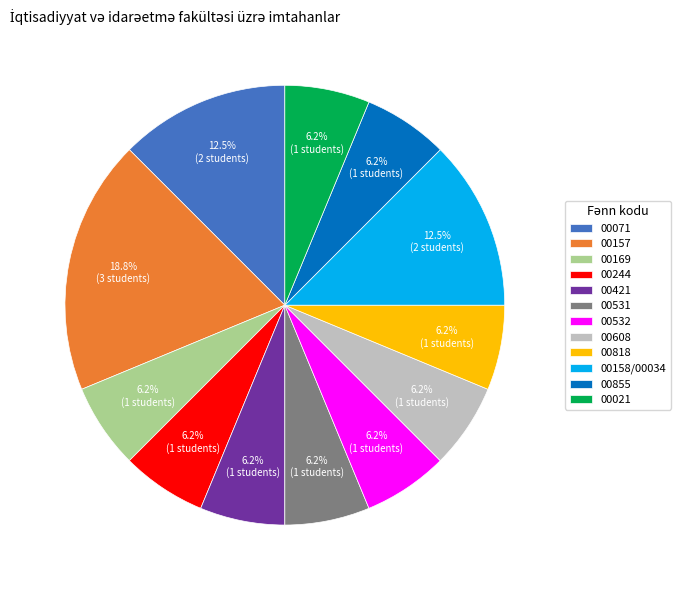

To the nearest percent, what is the average slice percentage?

8%